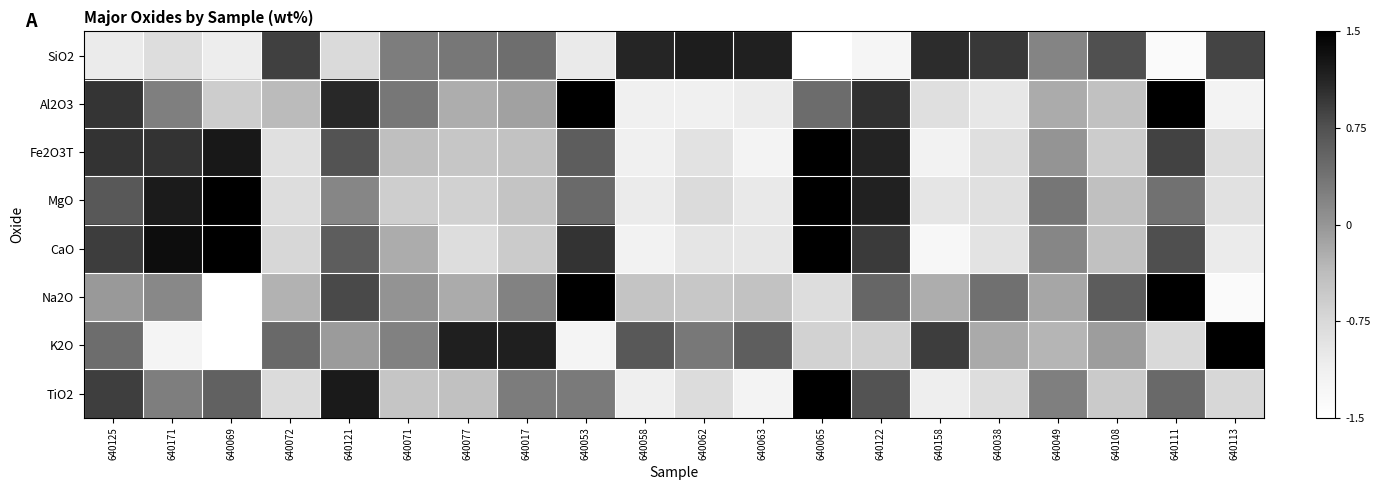

How many data points does each series have?

20